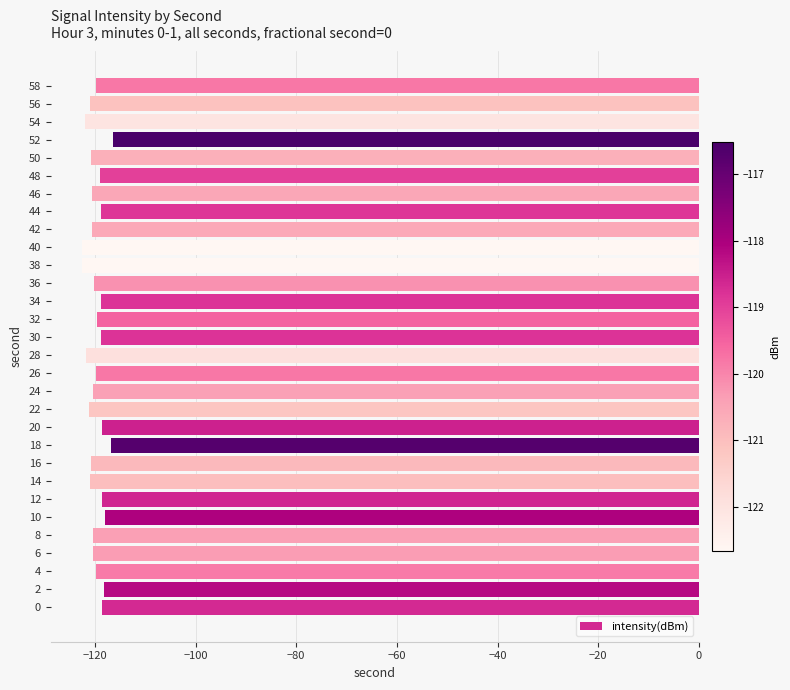

What is the sum of the values at 22 and 44?

-240.0